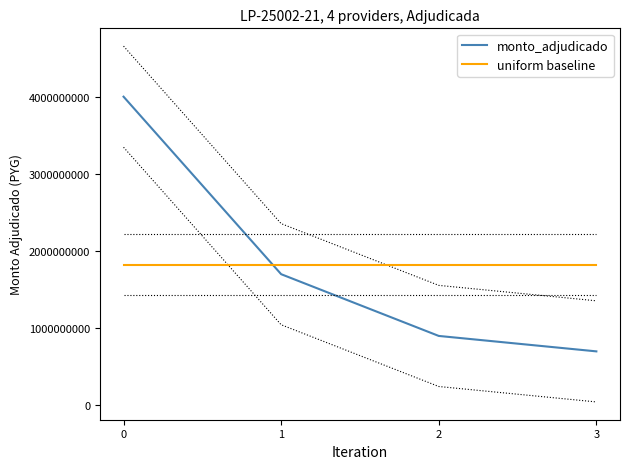

Where do monto_adjudicado and uniform baseline first cross each other?

0 and 1